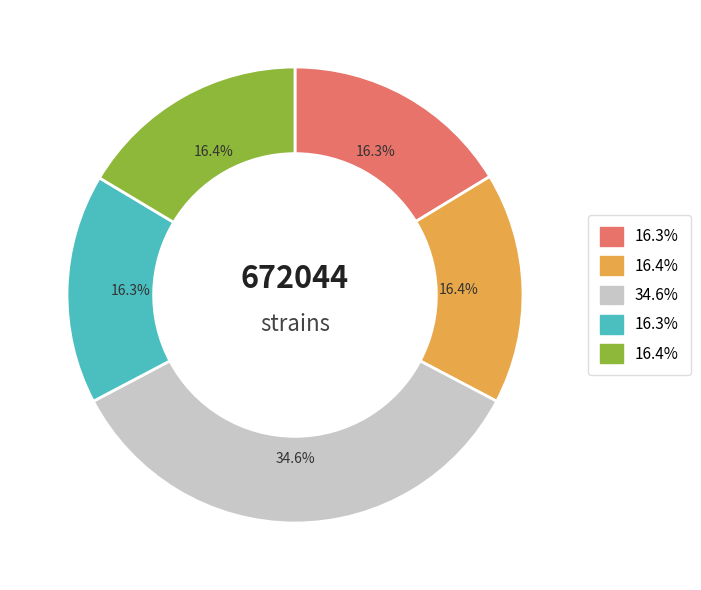

Is there a majority slice in this chart?

No